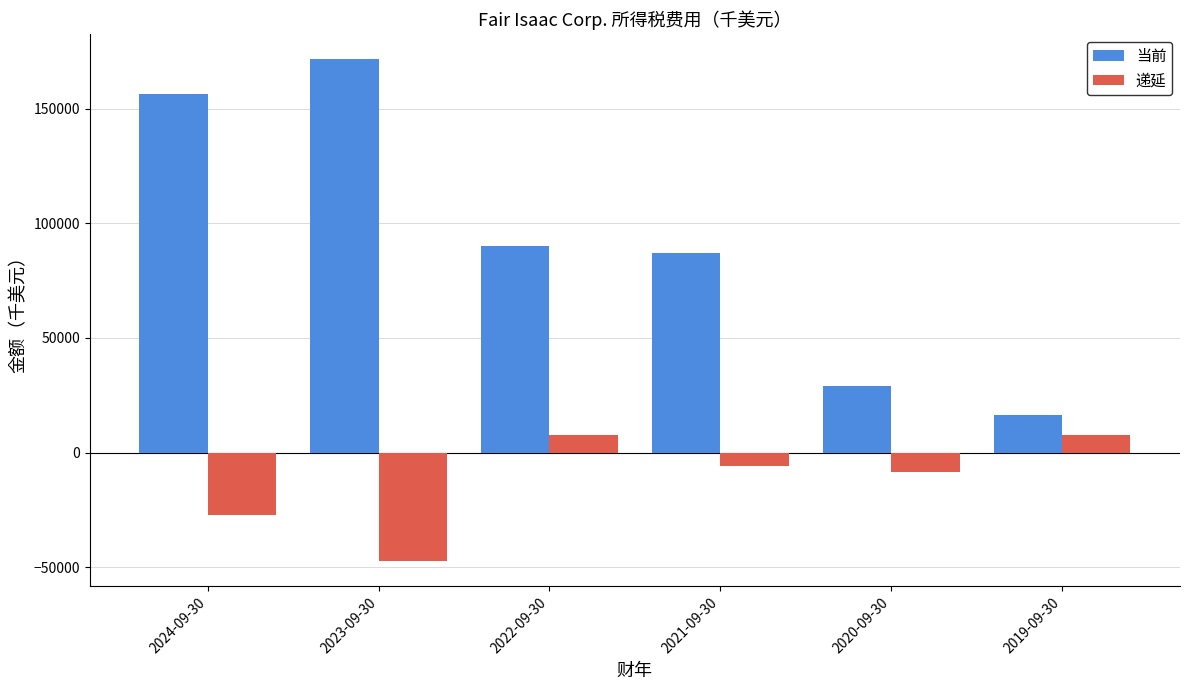

Rank the series by their maximum value, from highest to lowest.

当前, 递延